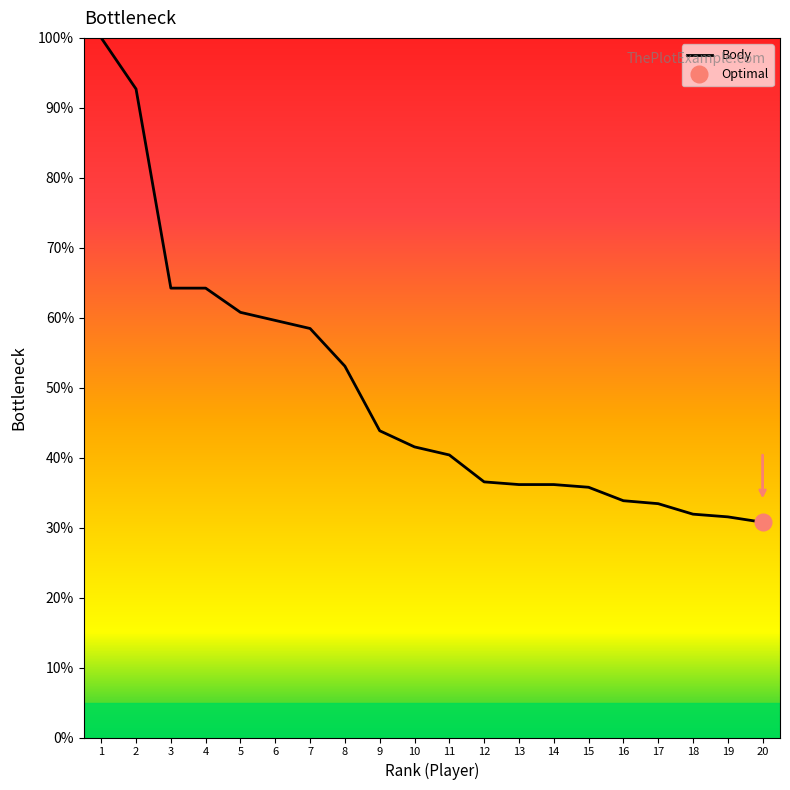

What is the value of the 5th point from the left?

60.8